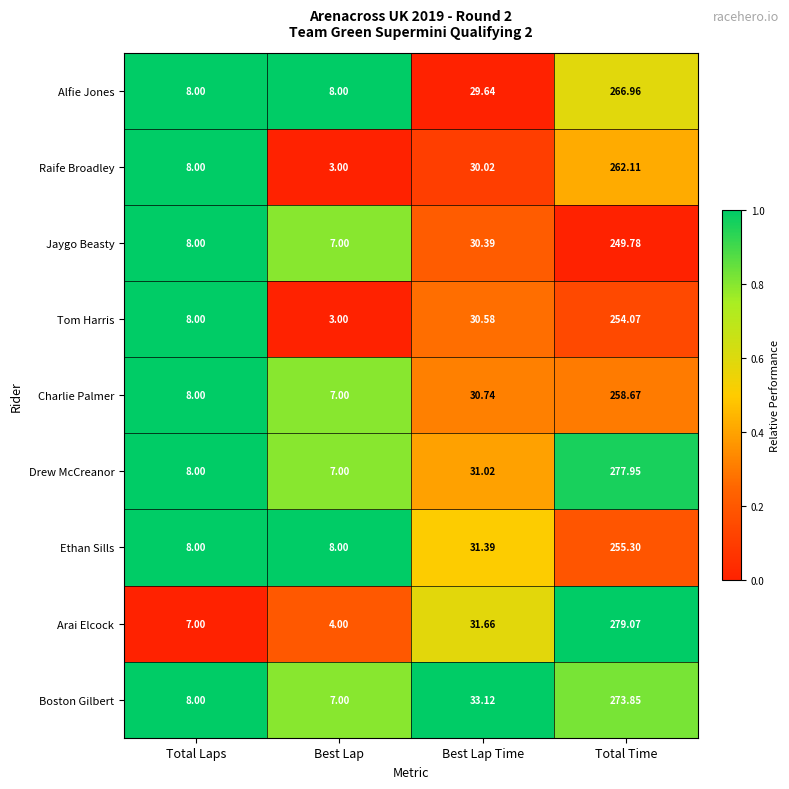

At which label does Jaygo Beasty reach its minimum?

Best Lap